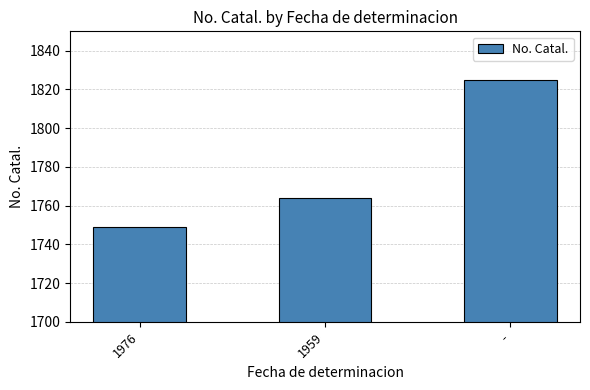

Count the number of categories in the chart.

3